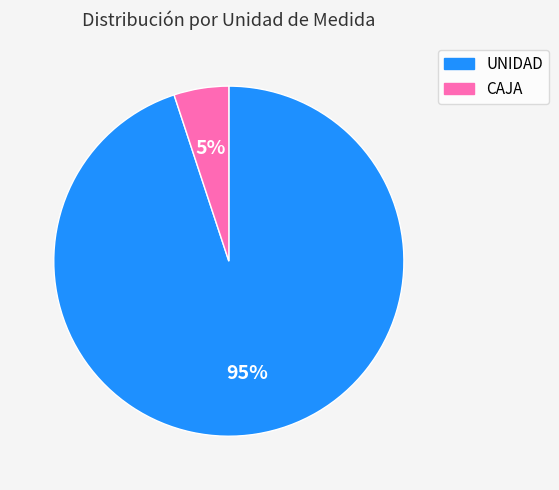

Which category has the smallest portion of the pie?

CAJA